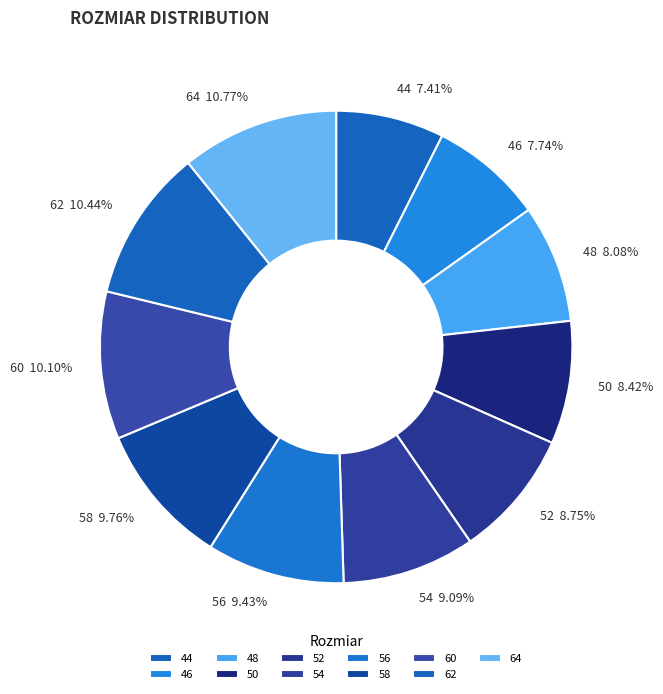

Which has a higher value, 54 or 64?

64